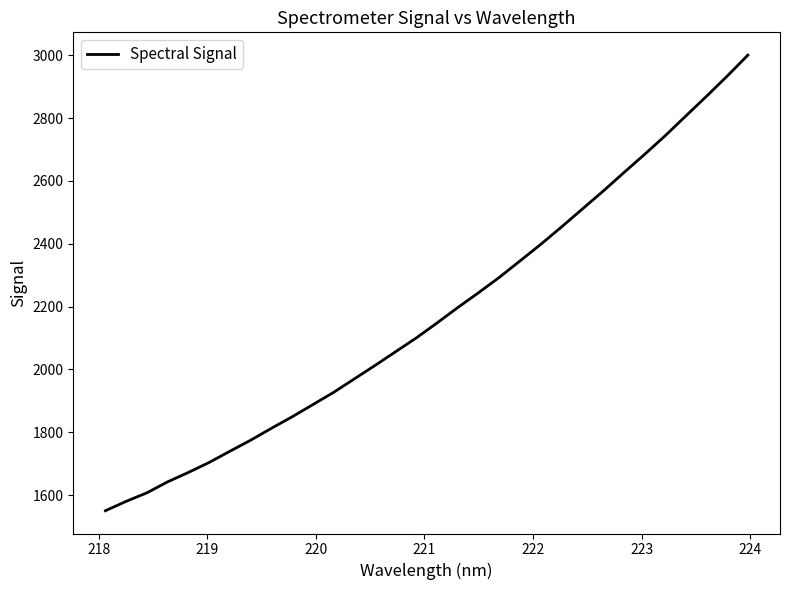

What is the smallest value displayed?

1550.3